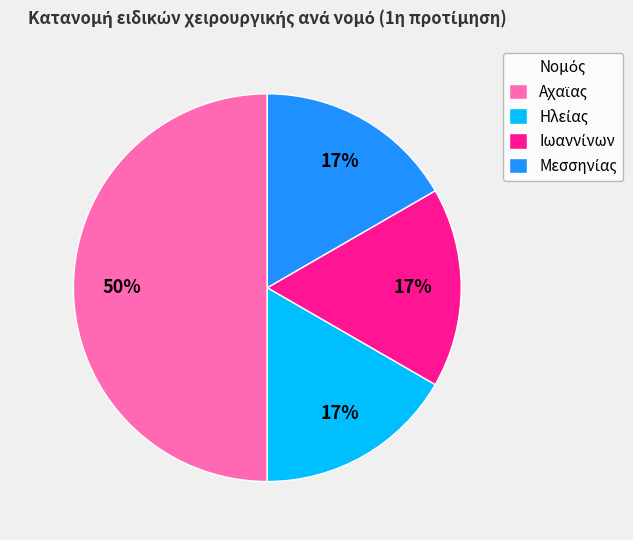

To the nearest percent, what is the difference between the largest and smallest slice percentages?

33%